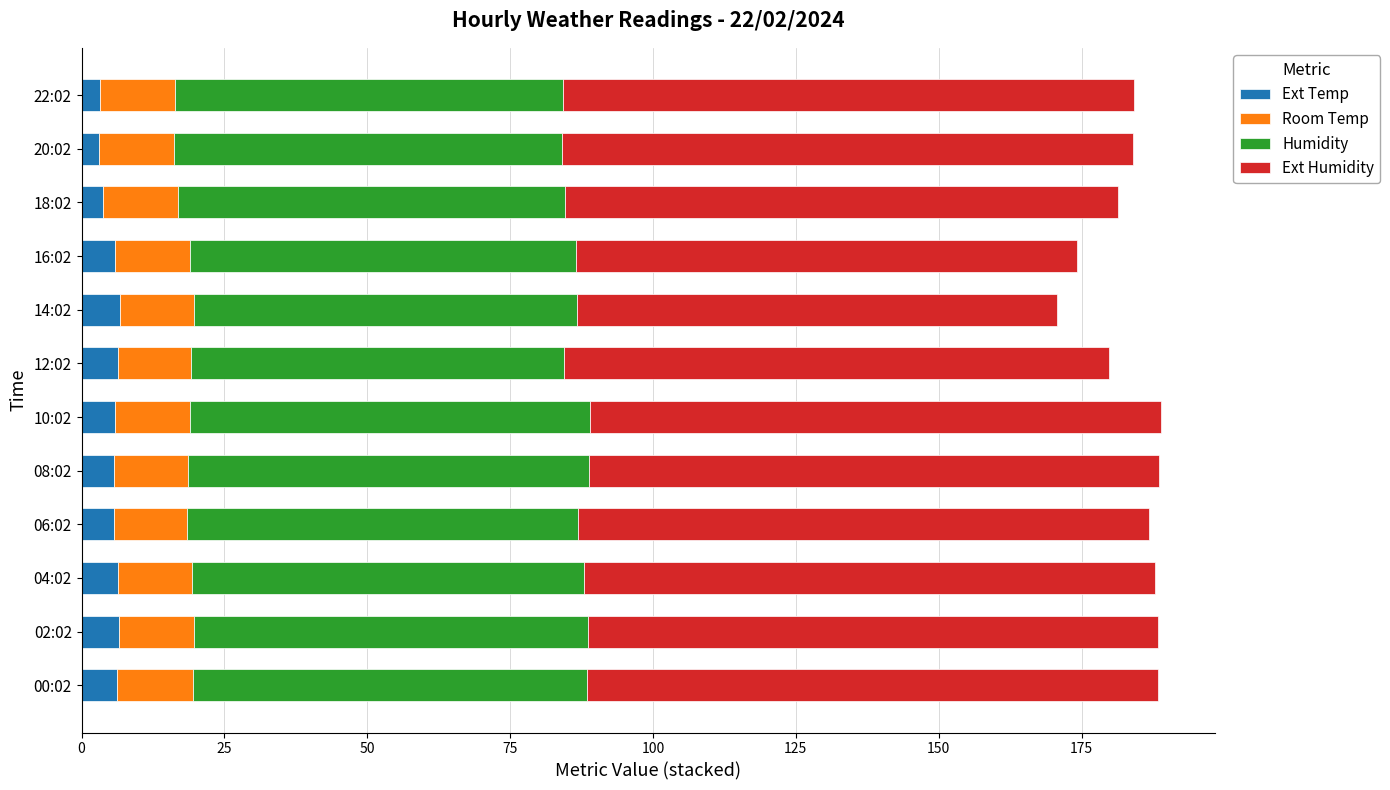

The value of Ext Temp at 02:02 is 6.6. True or false?

True